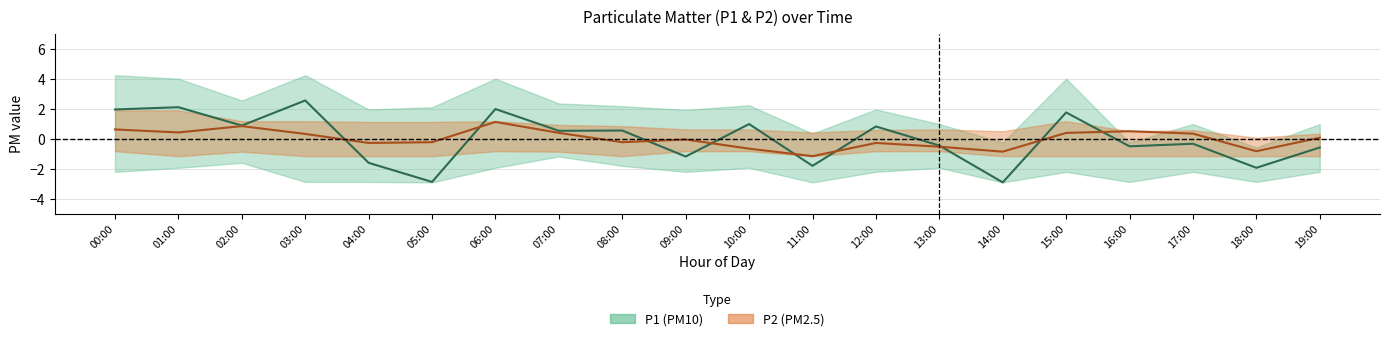

Rank the series by their maximum value, from lowest to highest.

P2, P1